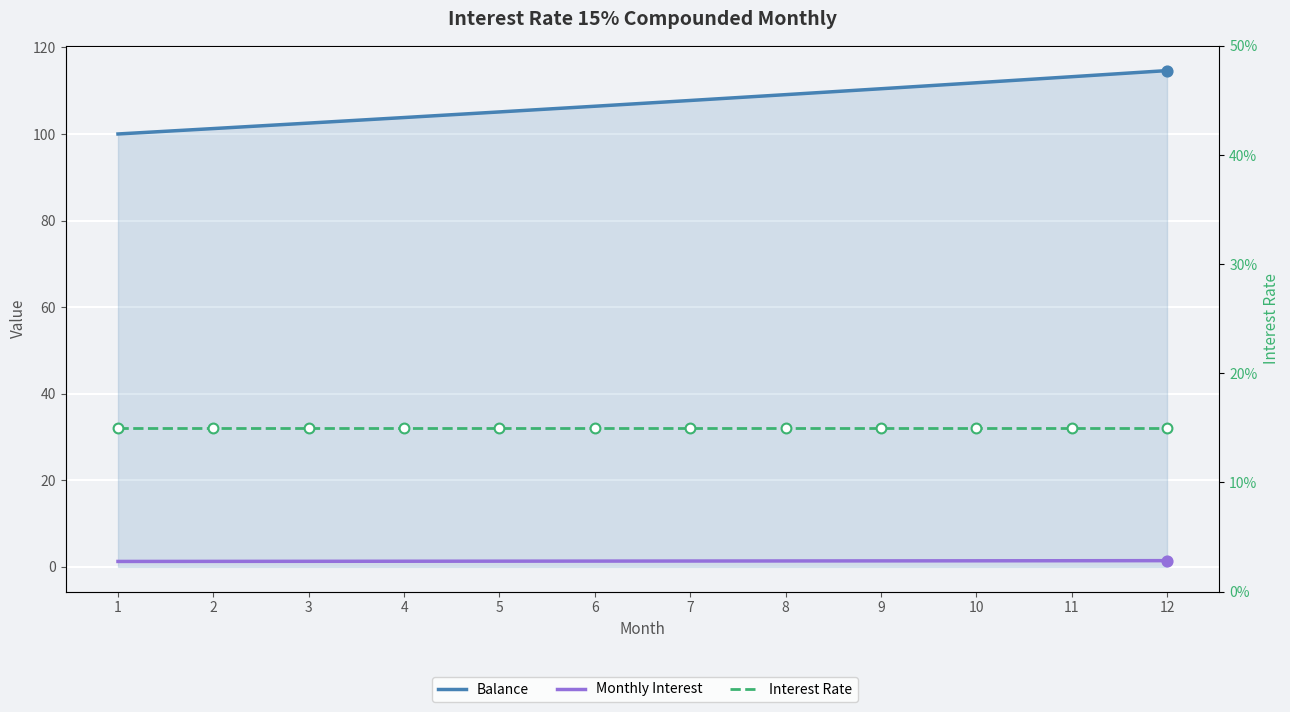

Which series has the largest Y range (max minus min)?

Balance